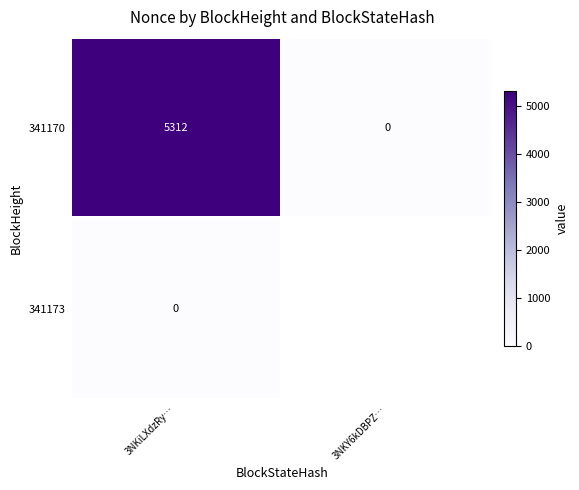

What is the difference between the highest and lowest values at 3NKiLXdzRy…?

5312